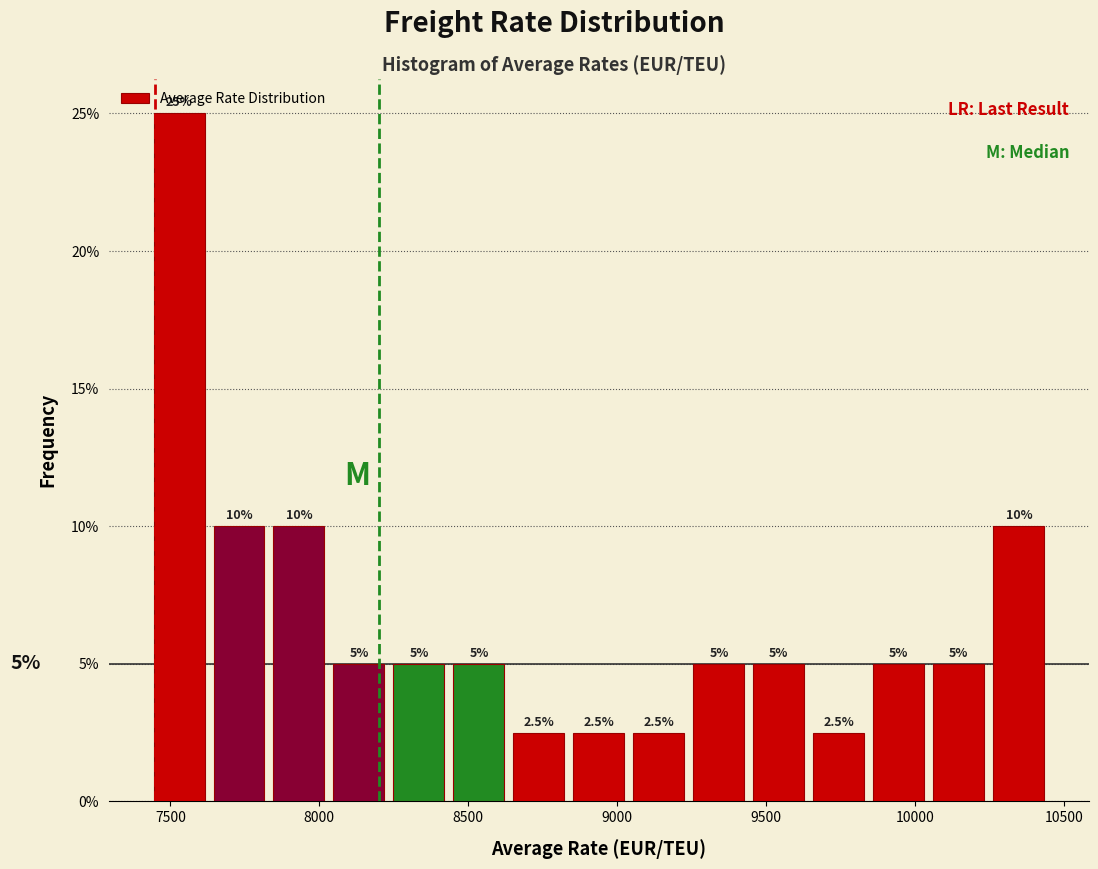

Reading left to right, list every bar in this chart as the range it spans on the x-axis followed by its height. The bar edges are not printed on the chart, so give them approximately, as read against the axis.

7450 to 7650: 25.0
7650 to 7850: 10.0
7850 to 8050: 10.0
8050 to 8250: 5.0
8250 to 8450: 5.0
8450 to 8650: 5.0
8650 to 8850: 2.5
8850 to 9050: 2.5
9050 to 9250: 2.5
9250 to 9450: 5.0
9450 to 9650: 5.0
9650 to 9850: 2.5
9850 to 10050: 5.0
10050 to 10250: 5.0
10250 to 10450: 10.0